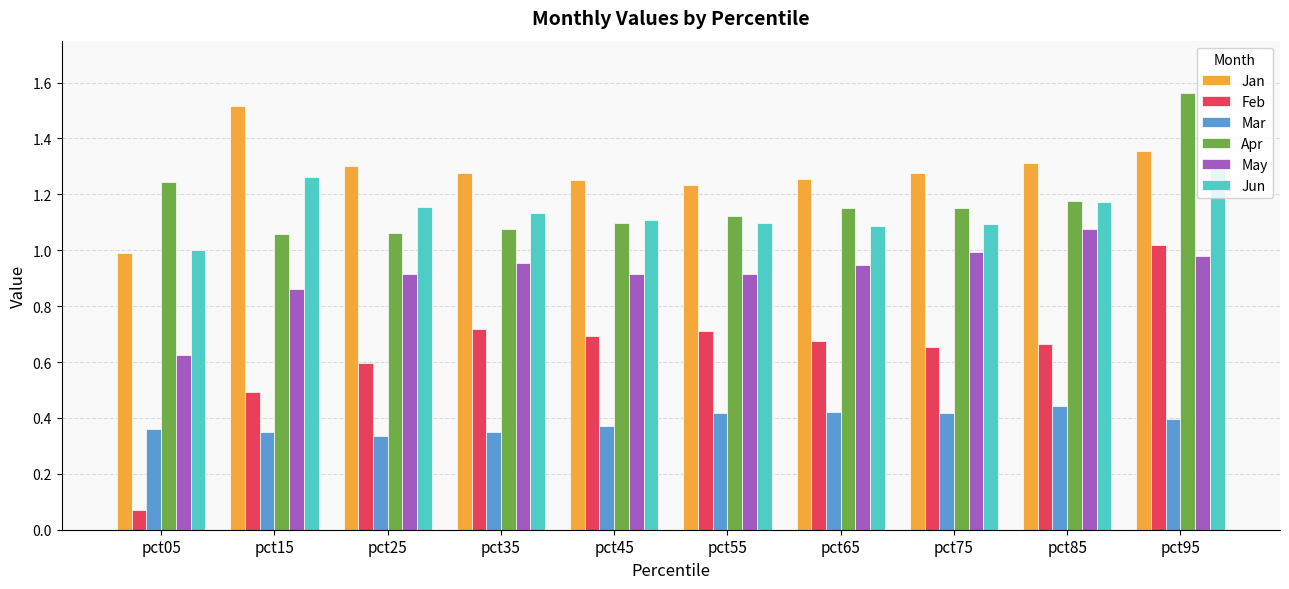

Is the value of Apr at pct25 greater than the value of Jan at pct65?

No